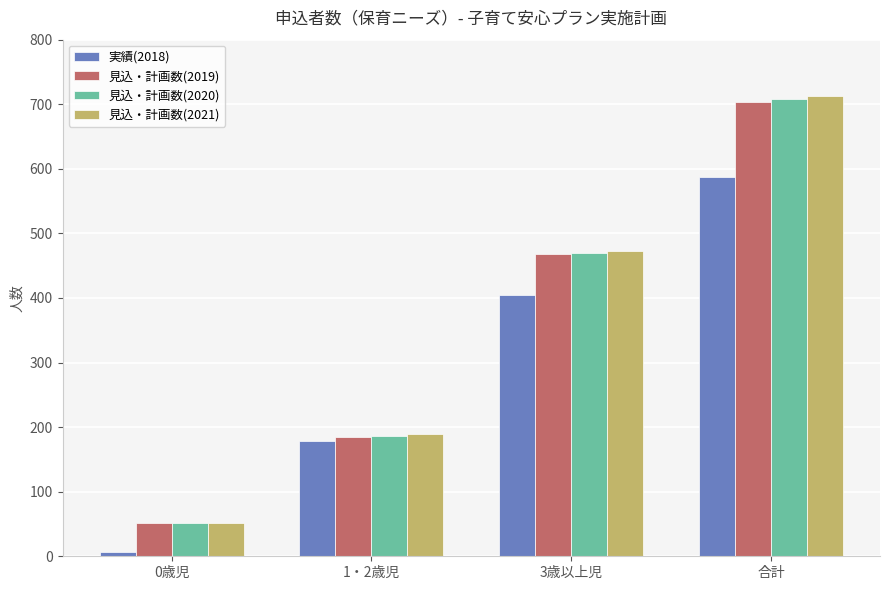

At which category is the sum across all series the highest?

合計